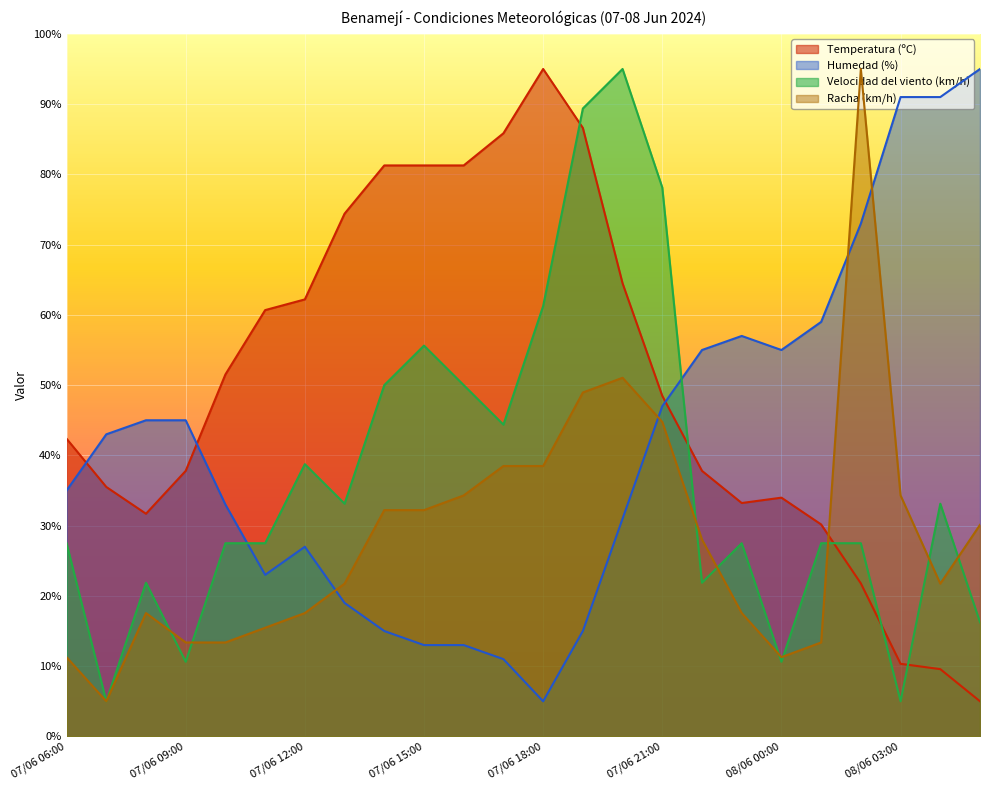

At which category is the sum across all series the highest?

07/06 20:00